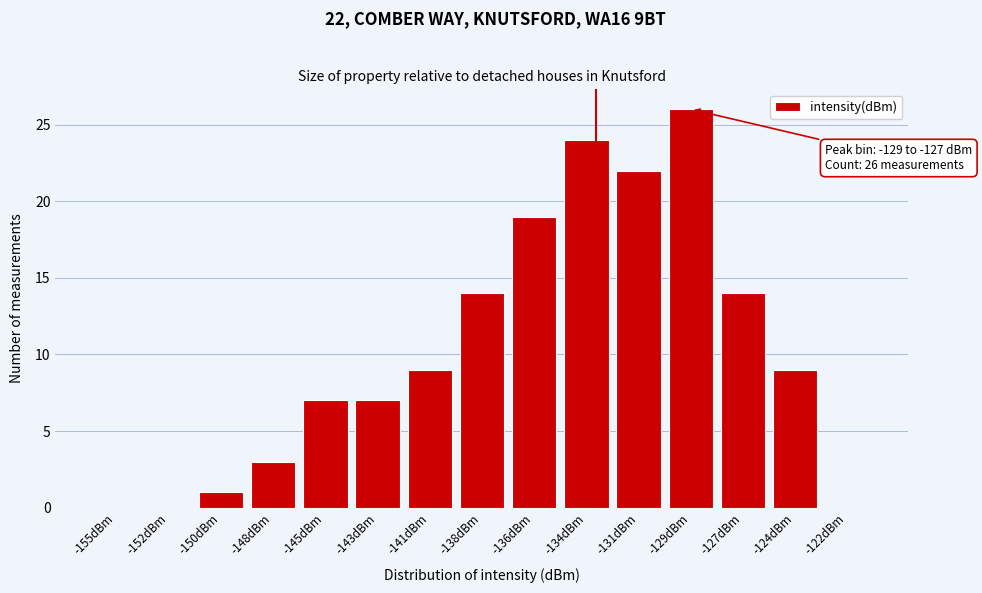

Reading left to right, transcribe all the data shown in this chart.

-155dBm=0	-152dBm=0	-150dBm=1	-148dBm=3	-145dBm=7	-143dBm=7	-141dBm=9	-138dBm=14	-136dBm=19	-134dBm=24	-131dBm=22	-129dBm=26	-127dBm=14	-124dBm=9	-122dBm=0